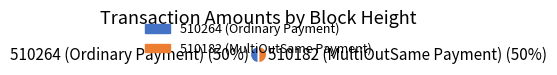

The 510264 (Ordinary Payment) slice represents 50% of the pie. True or false?

True